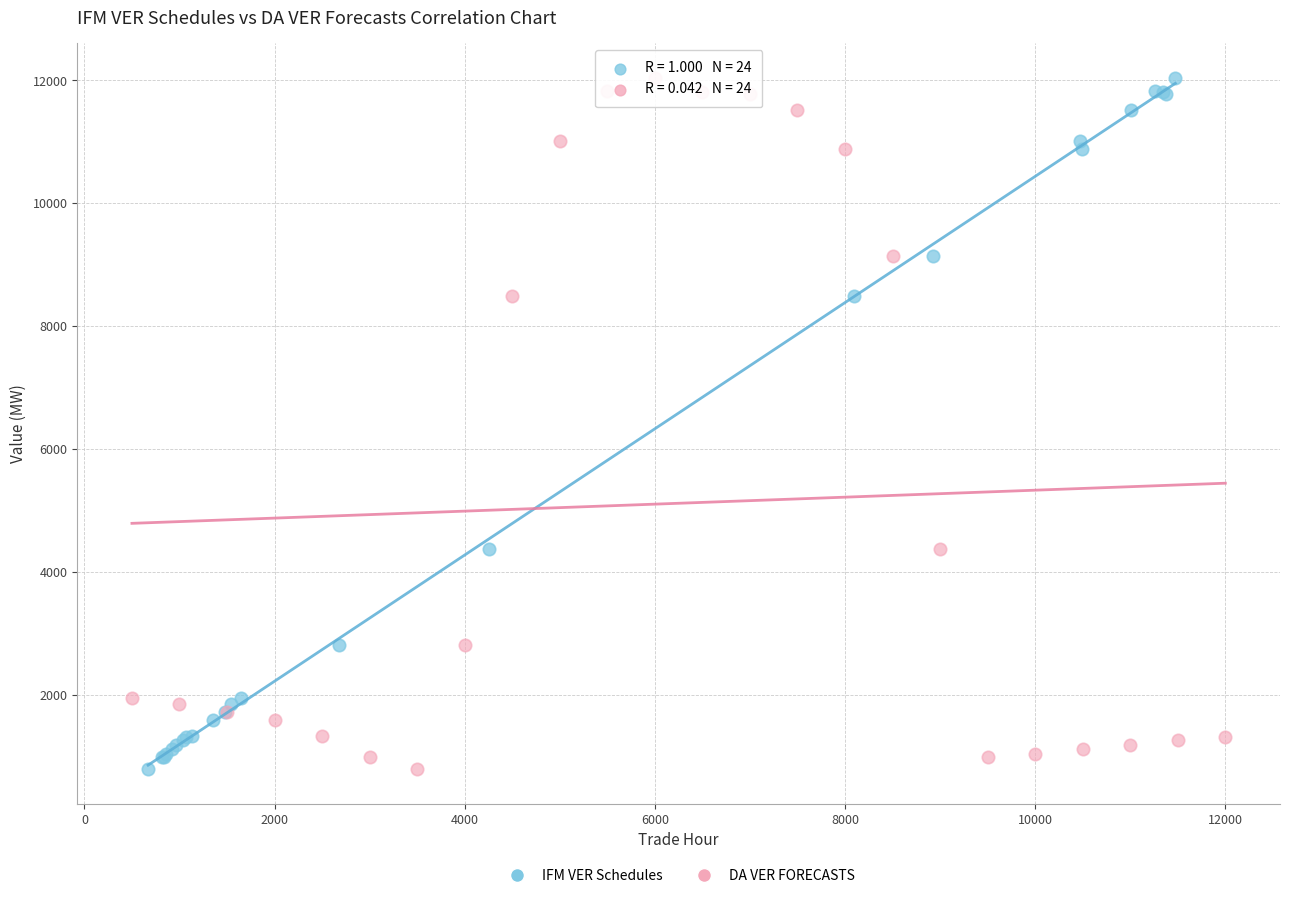

What are all the series names shown in the legend?

IFM VER Schedules, DA VER FORECASTS